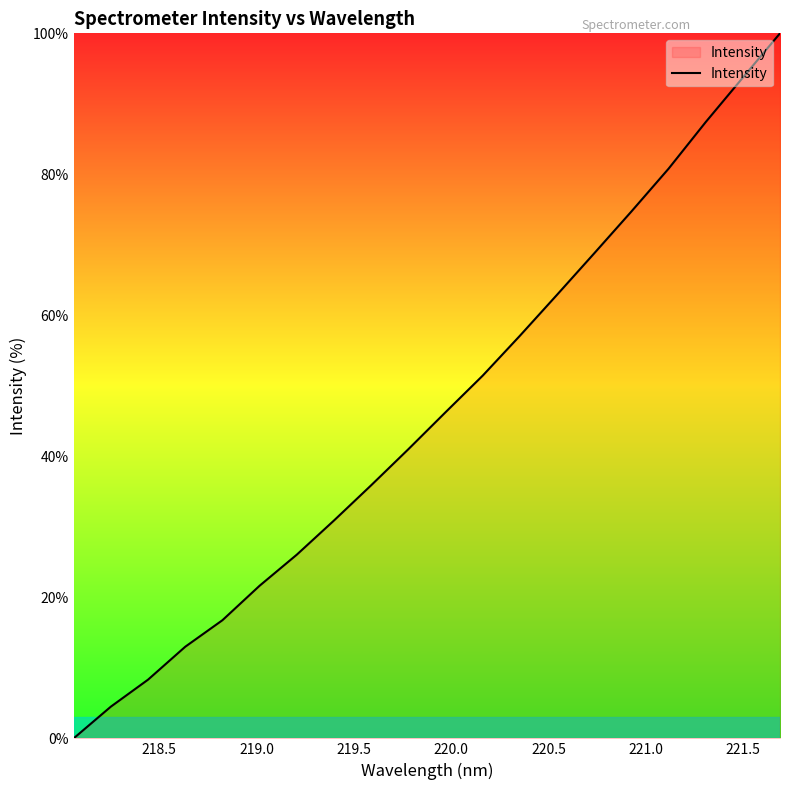

What is the difference between the maximum and minimum values?

100.0